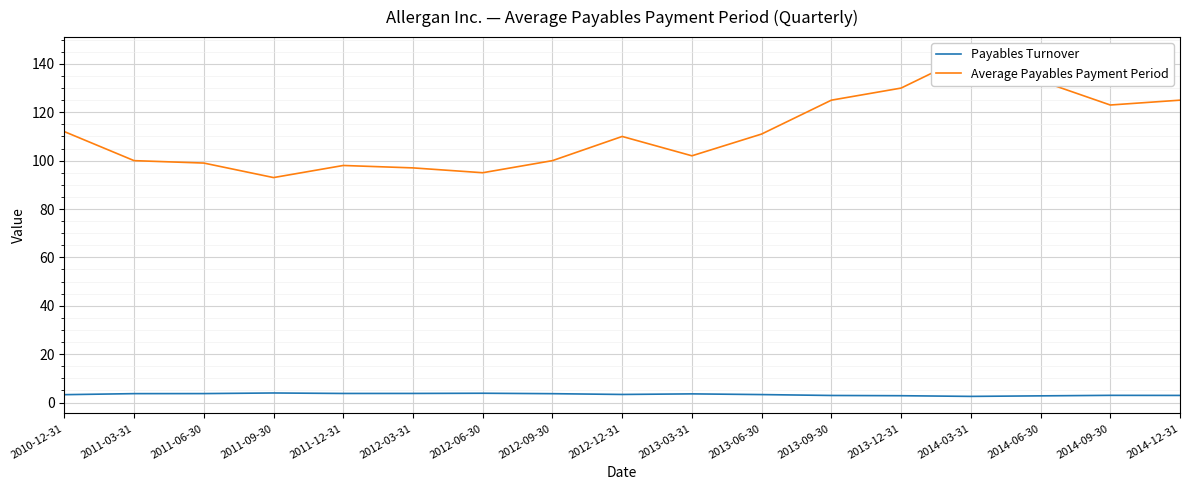

What is the value of the Average Payables Payment Period point at the 6th from the left?

97.0